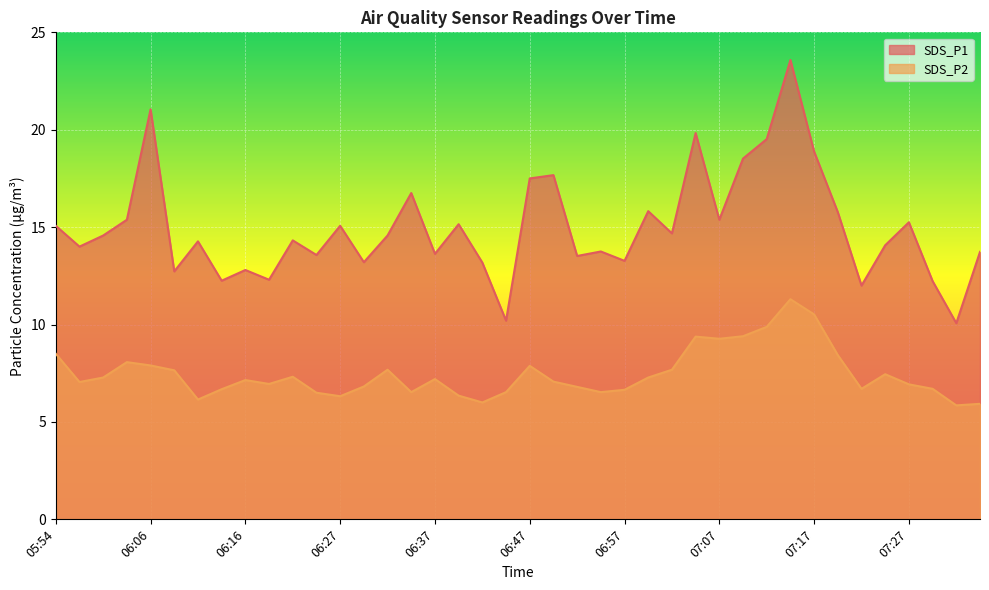

Which series has the largest range (max minus min)?

SDS_P1